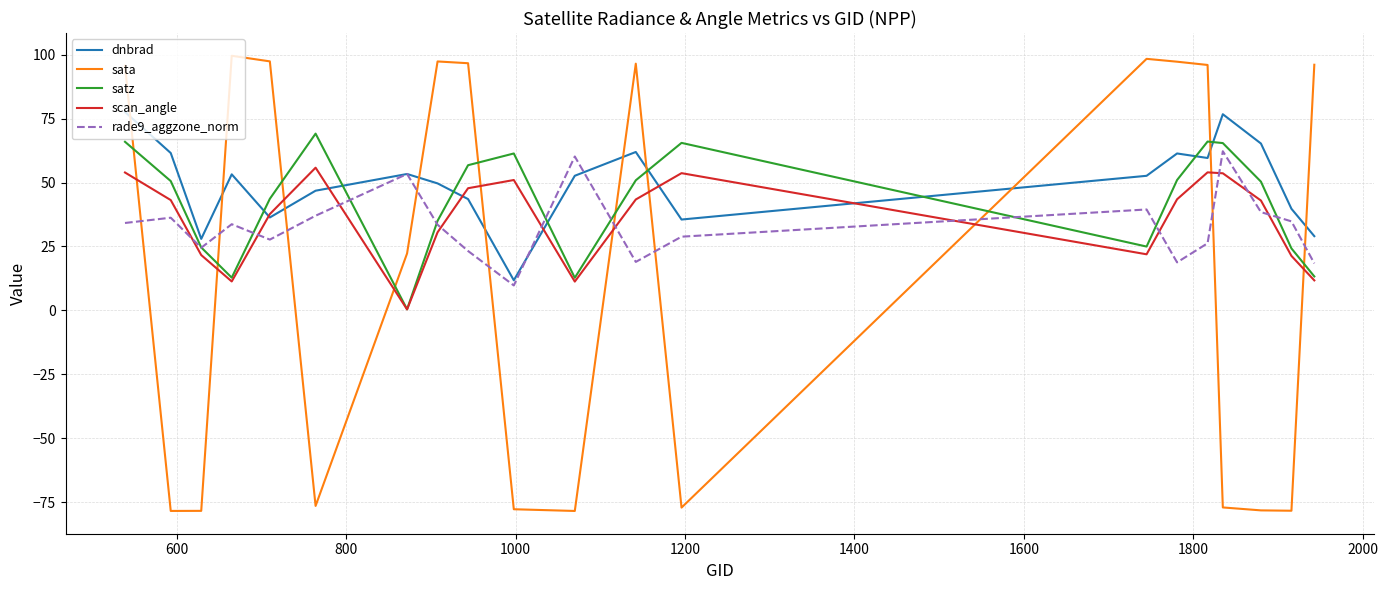

After their last crossing, which series has the higher values: rade9_aggzone_norm or sata?

sata